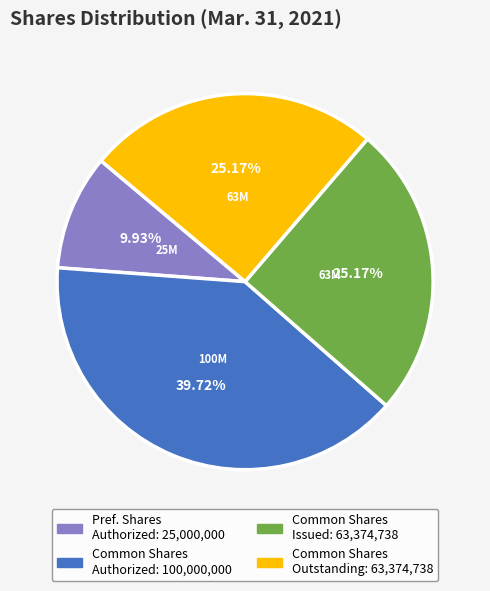

Is there a majority slice in this chart?

No